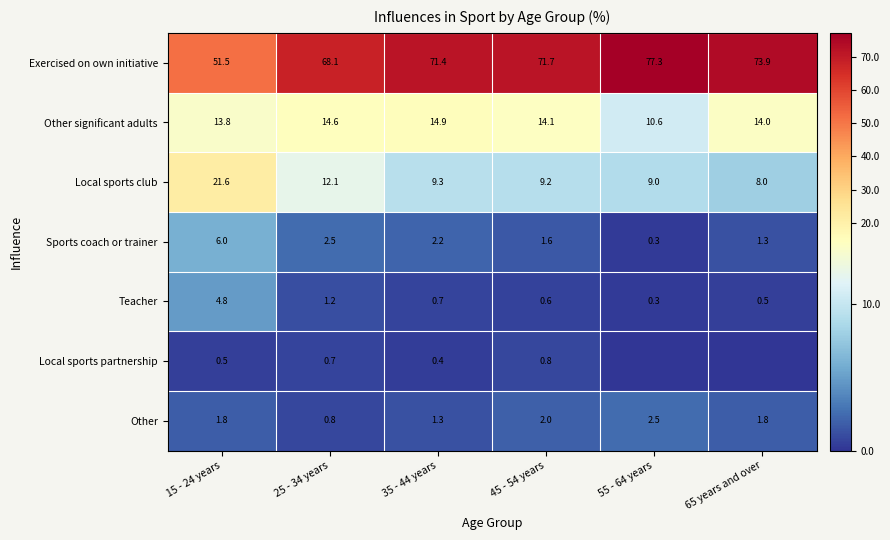

The value of Other at 25 - 34 years is 0.2. True or false?

False